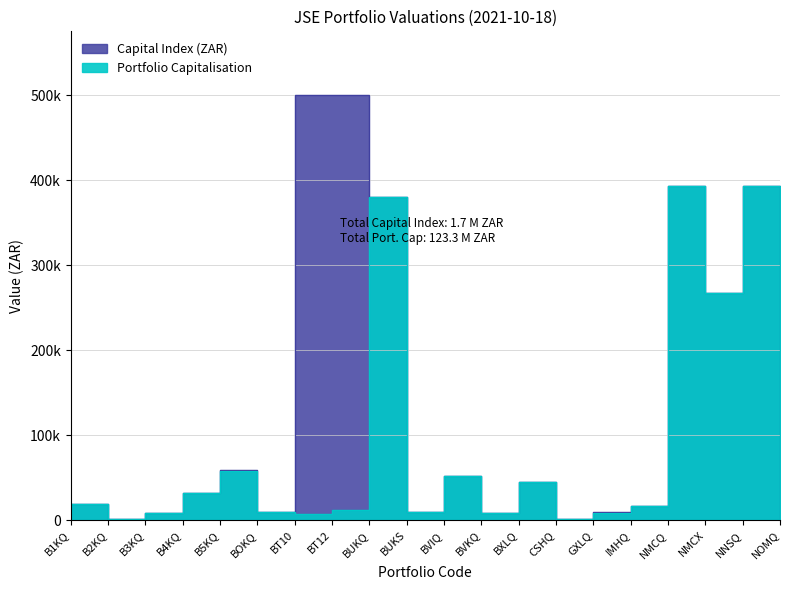

What position from the left is NMCX?

18